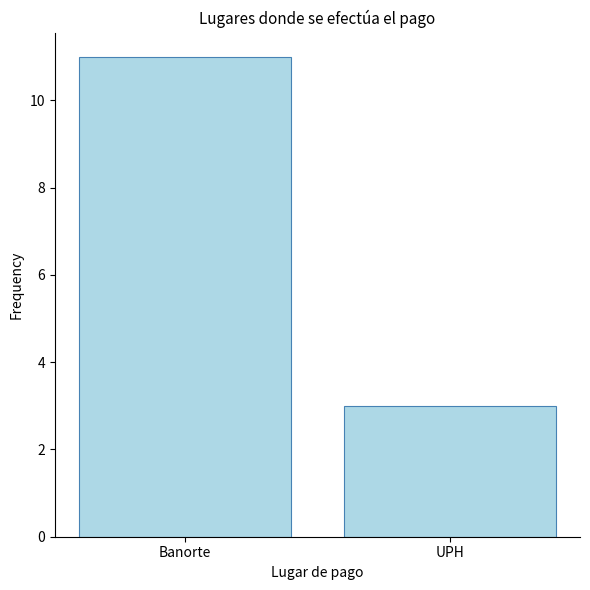

Between Banorte and UPH, which is larger?

Banorte